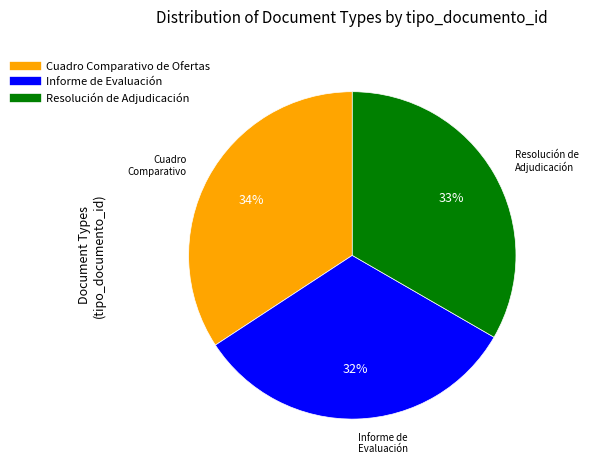

Rank the categories by value from lowest to highest.

Informe de Evaluación, Resolución de Adjudicación, Cuadro Comparativo de Ofertas